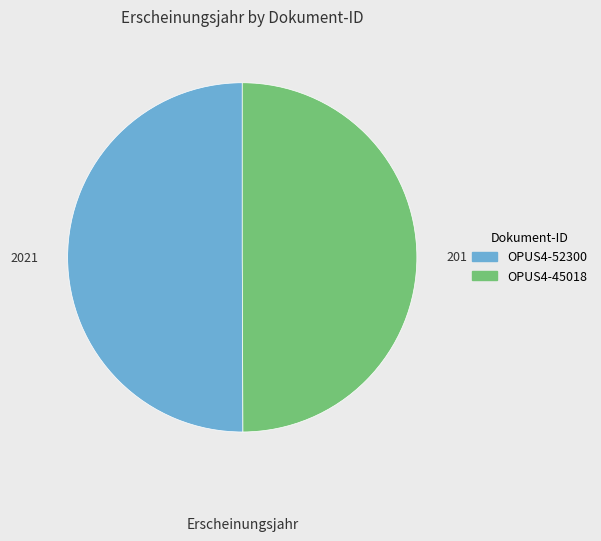

How many segments does this pie chart have?

2